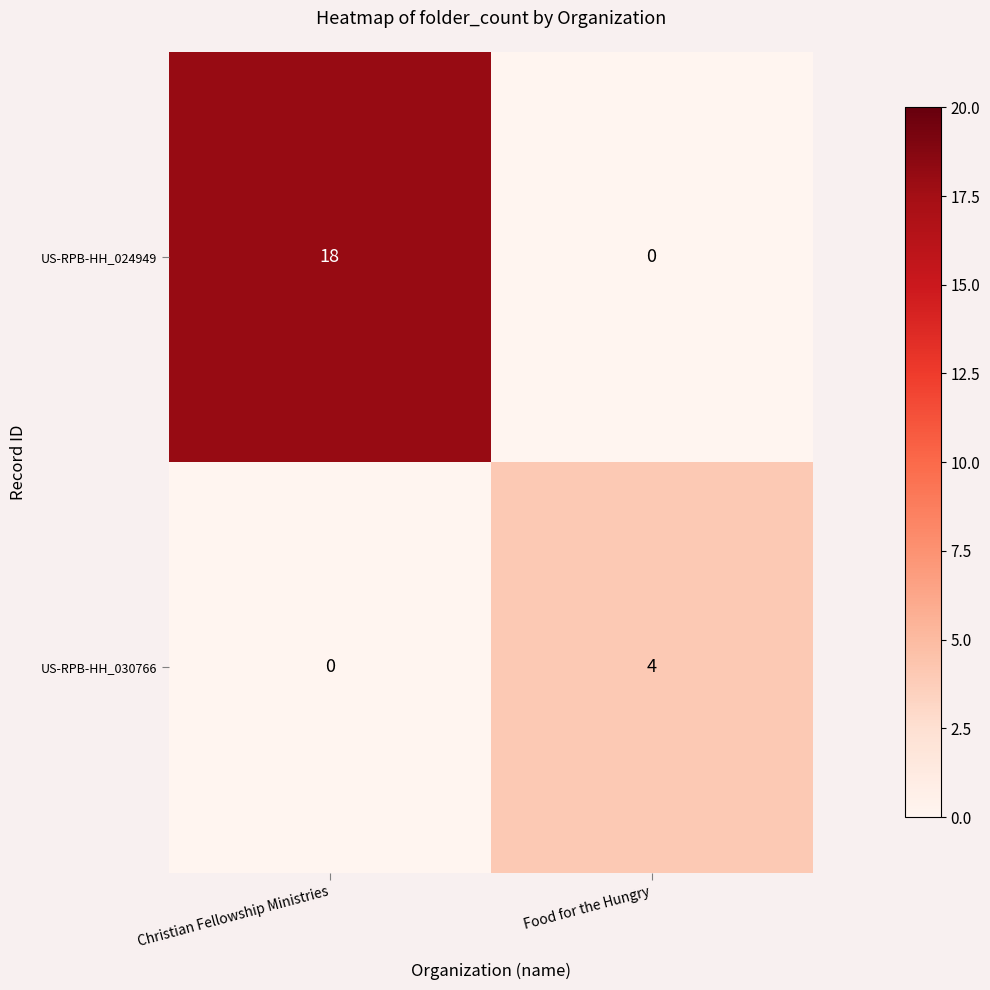

Reading left to right, transcribe all the data shown in this chart.

US-RPB-HH_024949: Christian Fellowship Ministries=18	Food for the Hungry=0
US-RPB-HH_030766: Christian Fellowship Ministries=0	Food for the Hungry=4